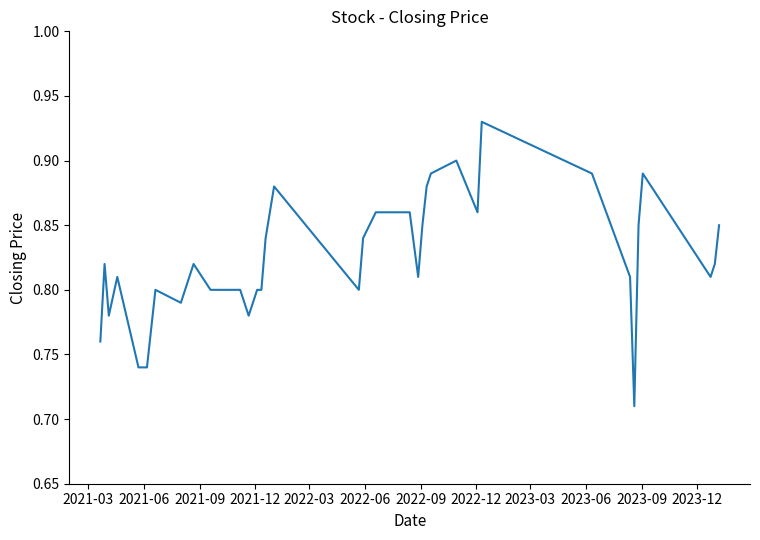

What is the difference between the maximum and second lowest values?

0.2